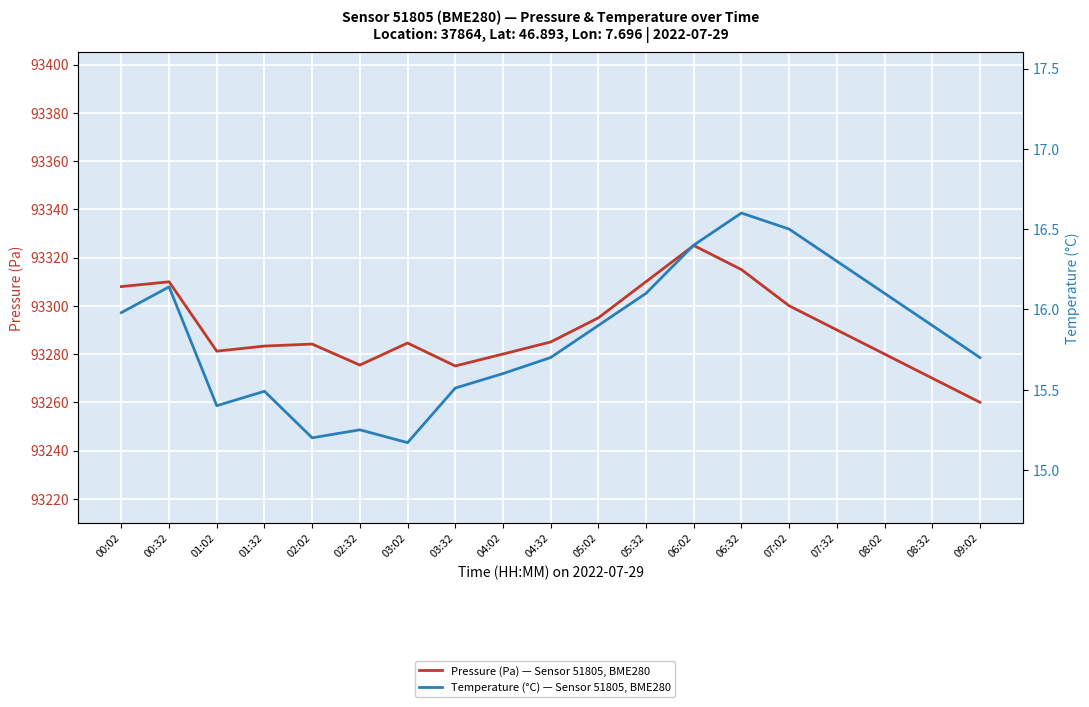

How many lines are shown in the chart?

2